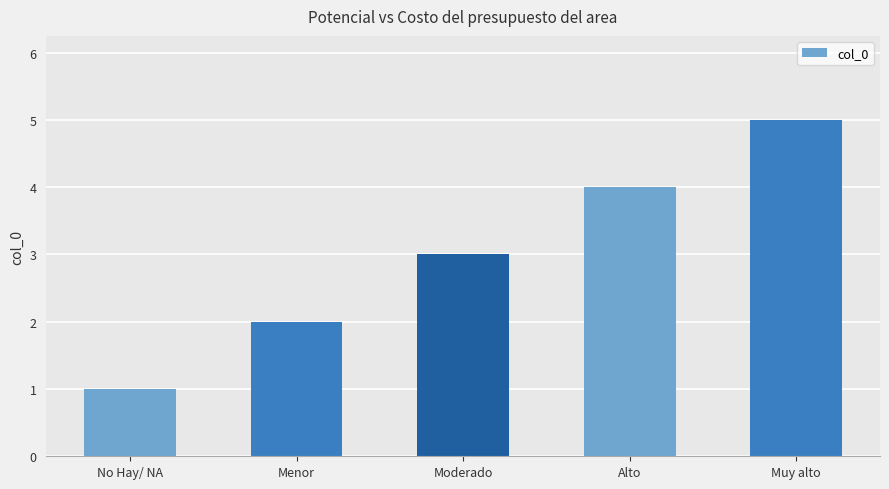

Reading left to right, list all the values displayed in this chart.

1	2	3	4	5